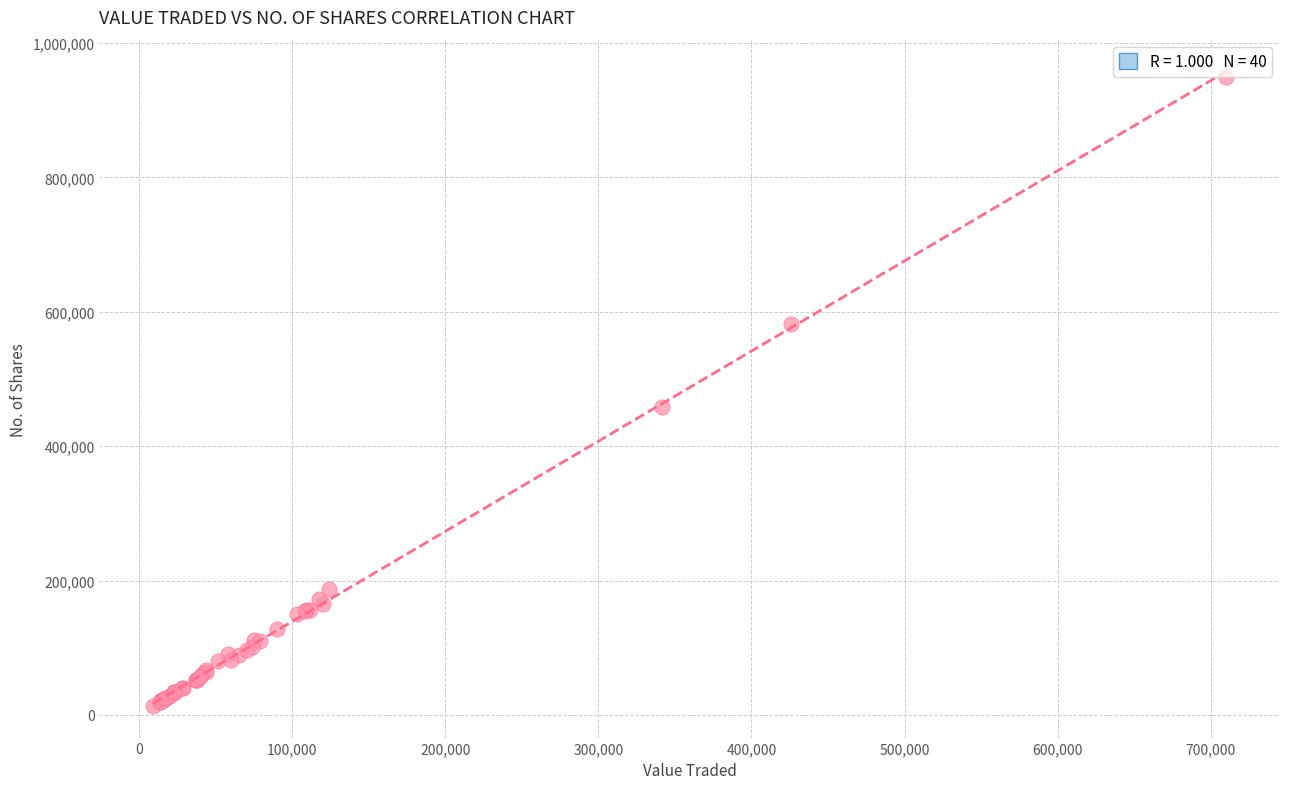

What Y value in the scatter plot is closest to 481769?

458836